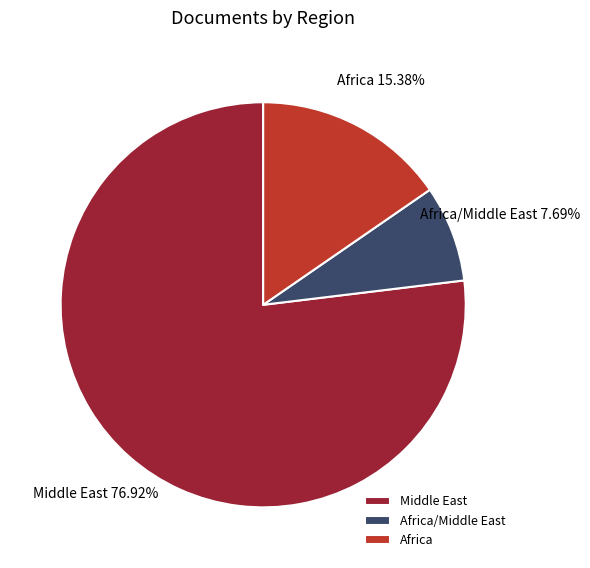

Is the sum of Africa/Middle East and Middle East greater than half?

Yes